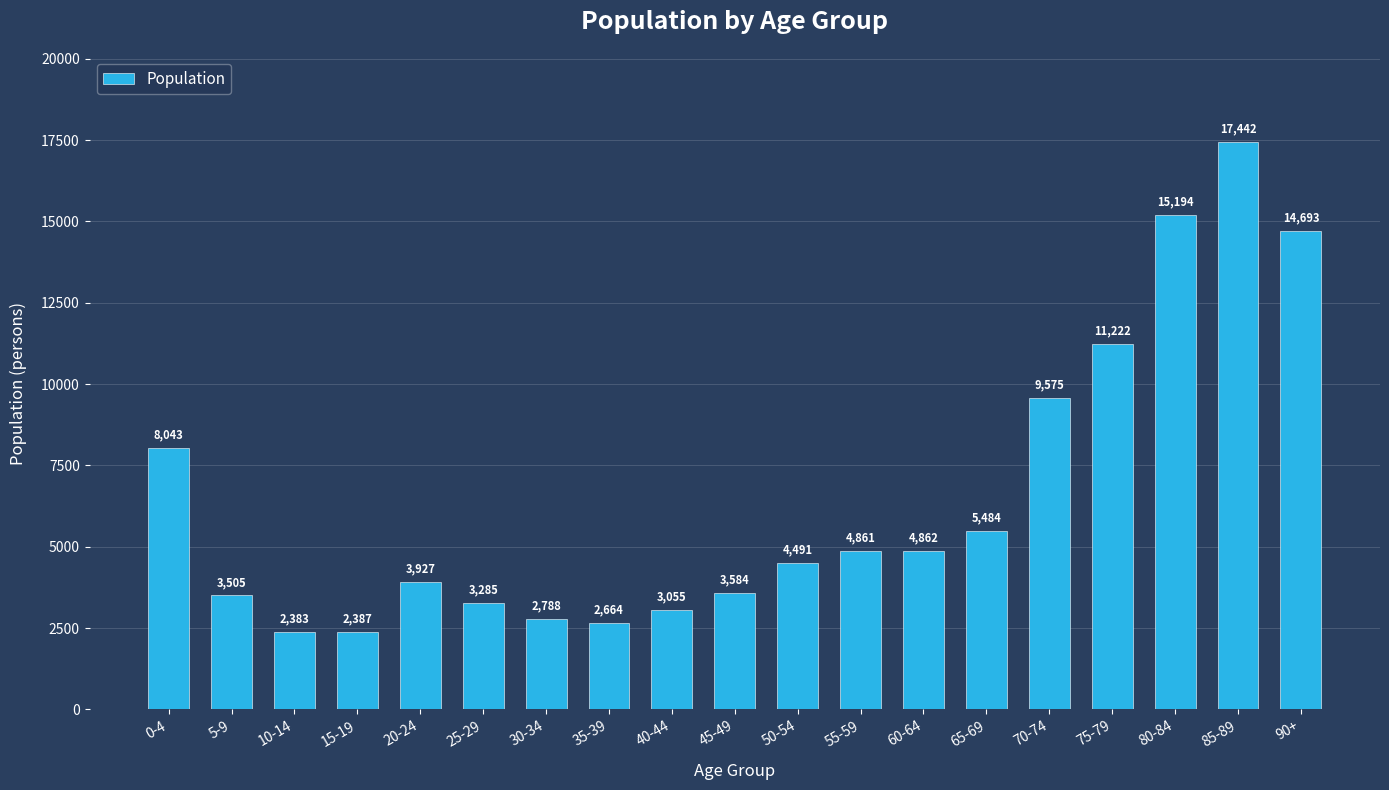

What is the label of the 14th bar from the right?

25-29